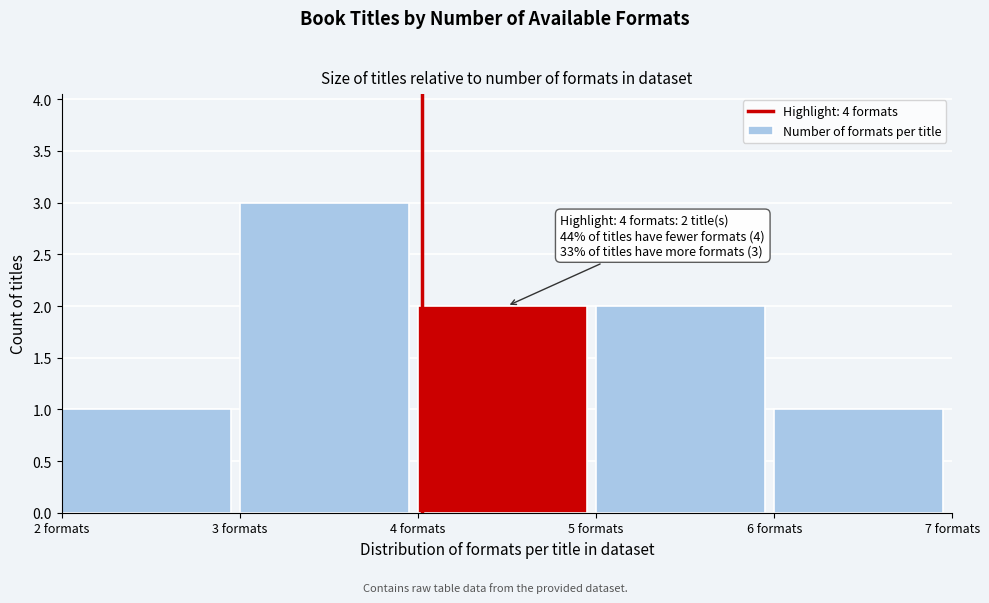

Reading left to right, list all the values displayed in this chart.

1	3	2	2	1